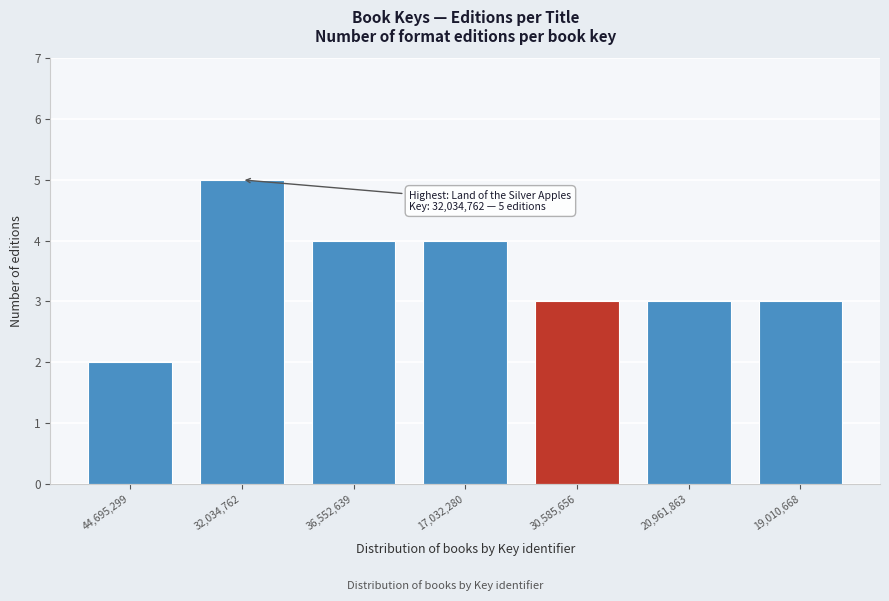

Reading right to left, extract all data points from this chart.

3	3	3	4	4	5	2